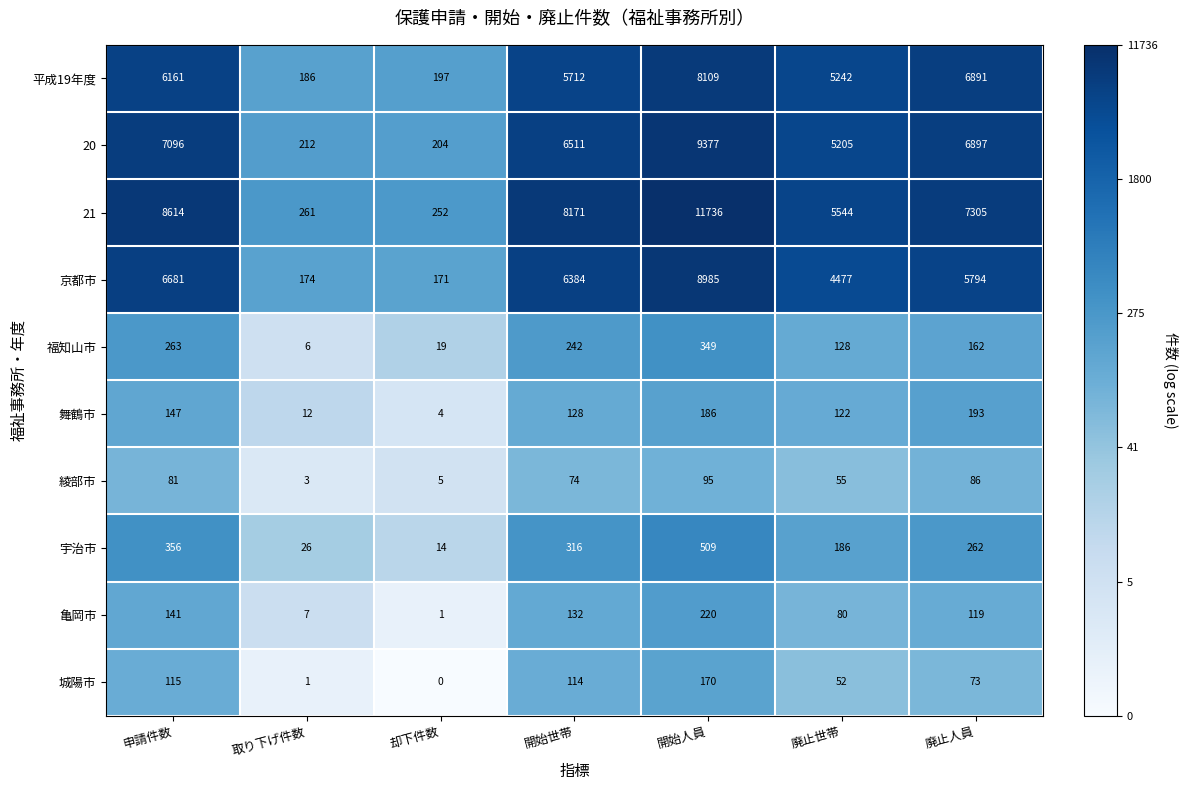

What is the difference between the 平成19年度 values at 取り下げ件数 and 申請件数?

5975